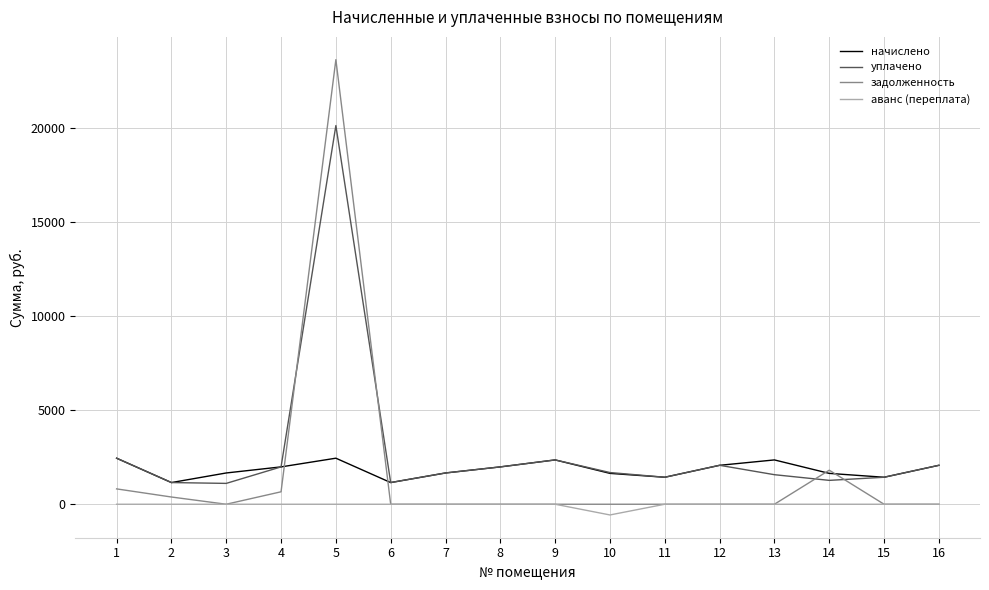

The value of аванс (переплата) at 1 is 0.0. True or false?

True